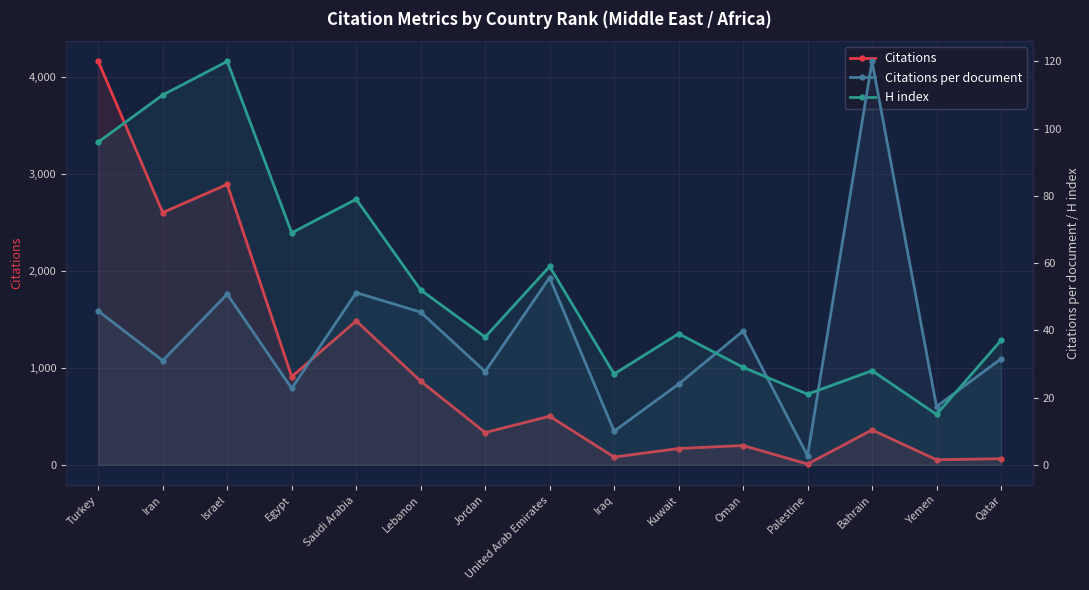

Which category has the highest value across all series?

Turkey